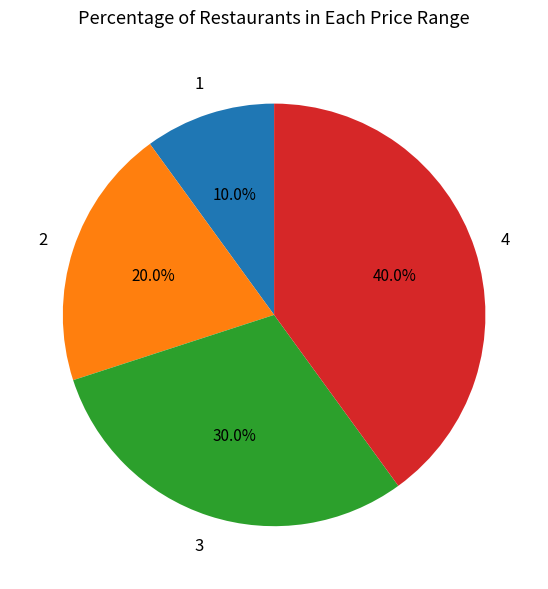

How many slices are in this pie chart?

4